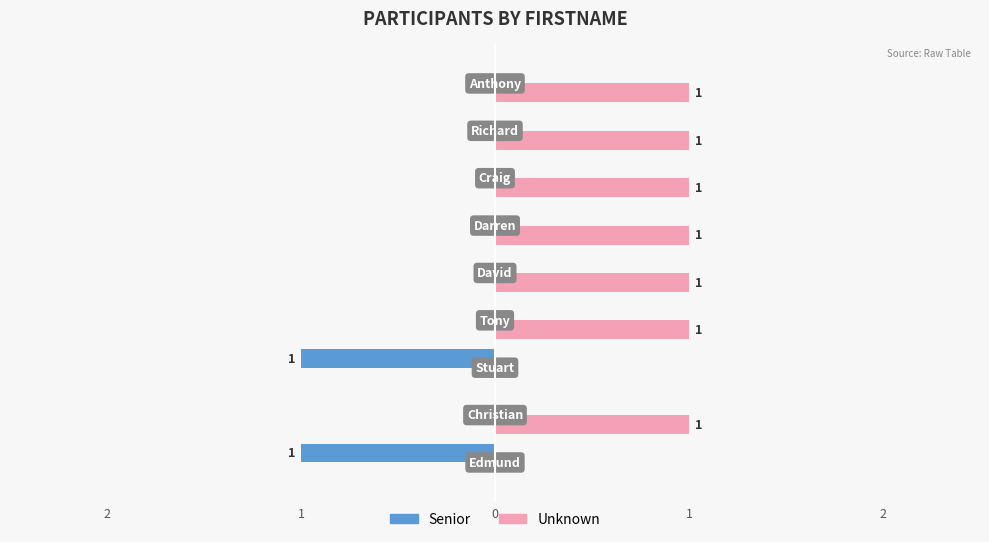

What is the maximum value shown in the chart?

1